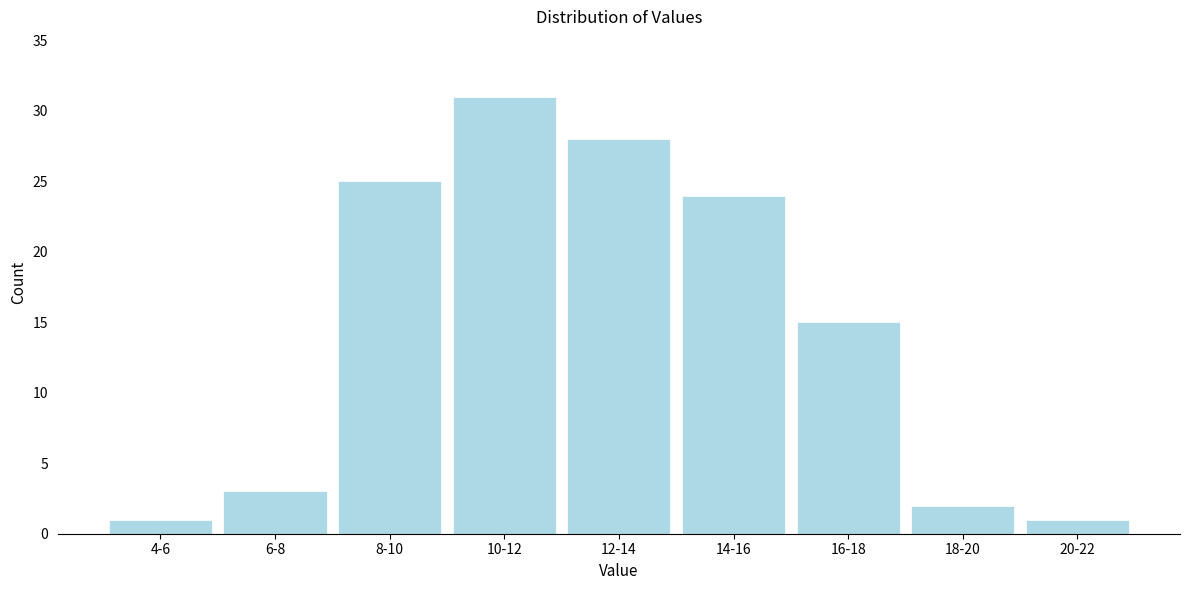

Reading left to right, list all the values displayed in this chart.

1	3	25	31	28	24	15	2	1